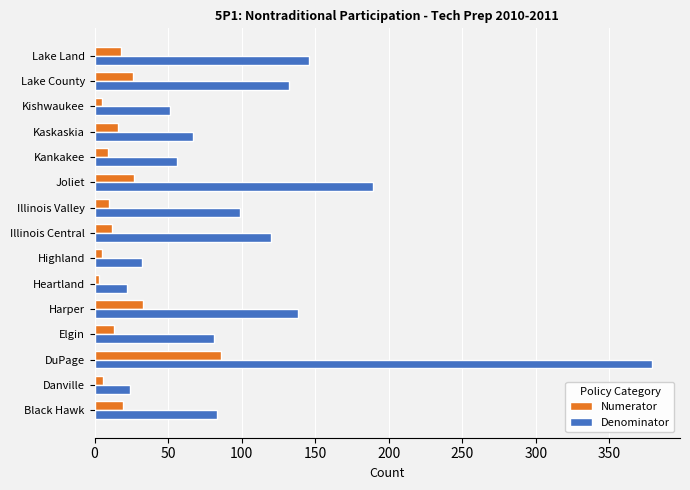

Rank the series by their average value, from highest to lowest.

Denominator, Numerator